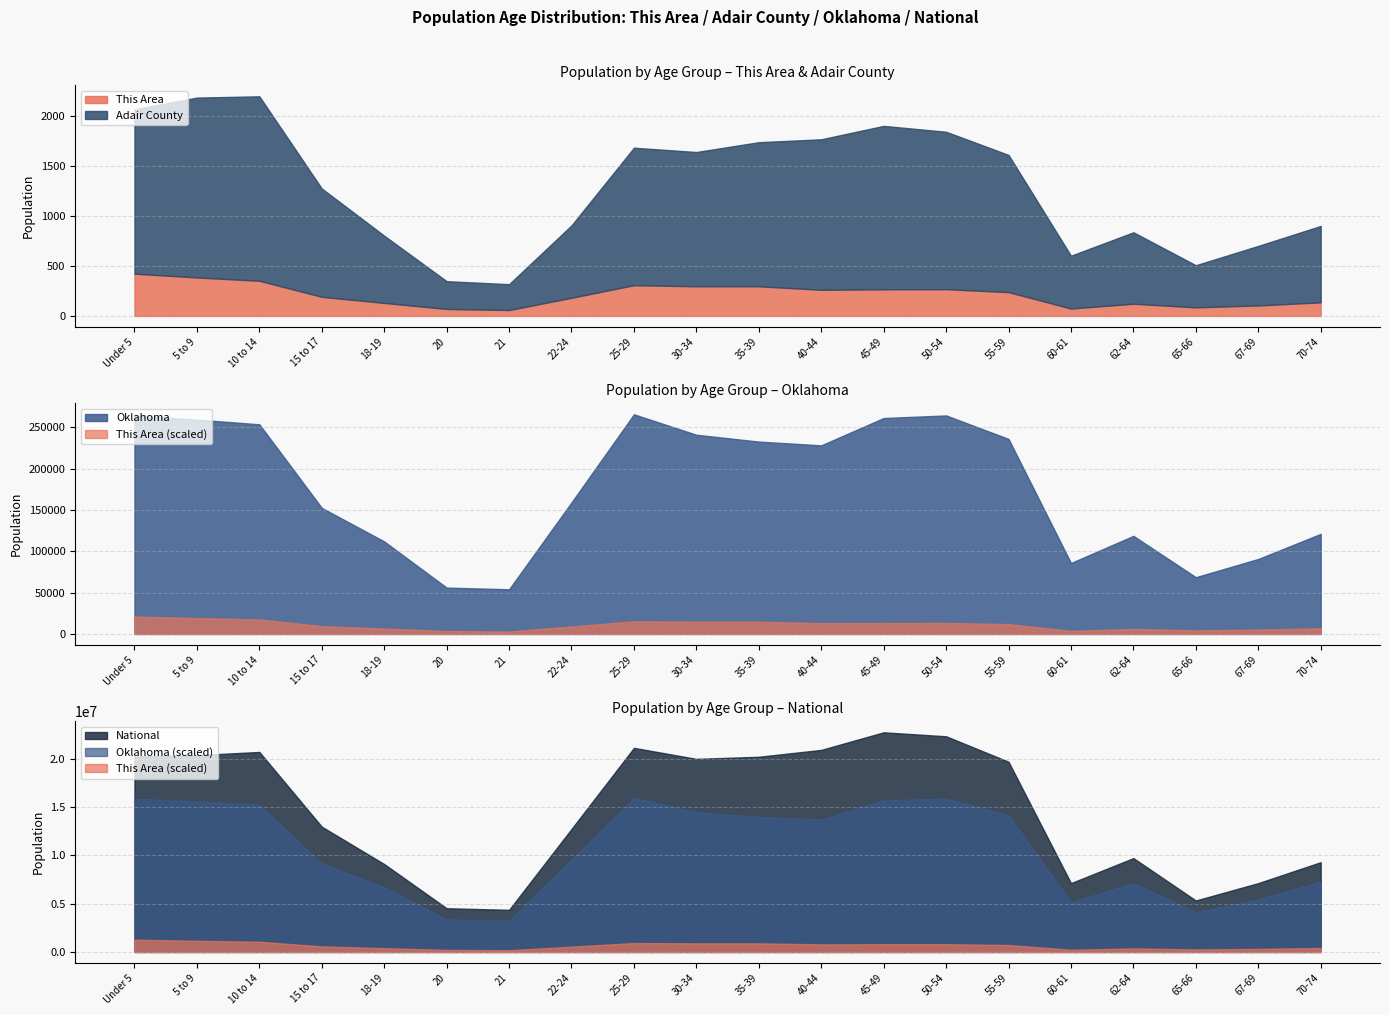

Where is the first local minimum for This Area?

21